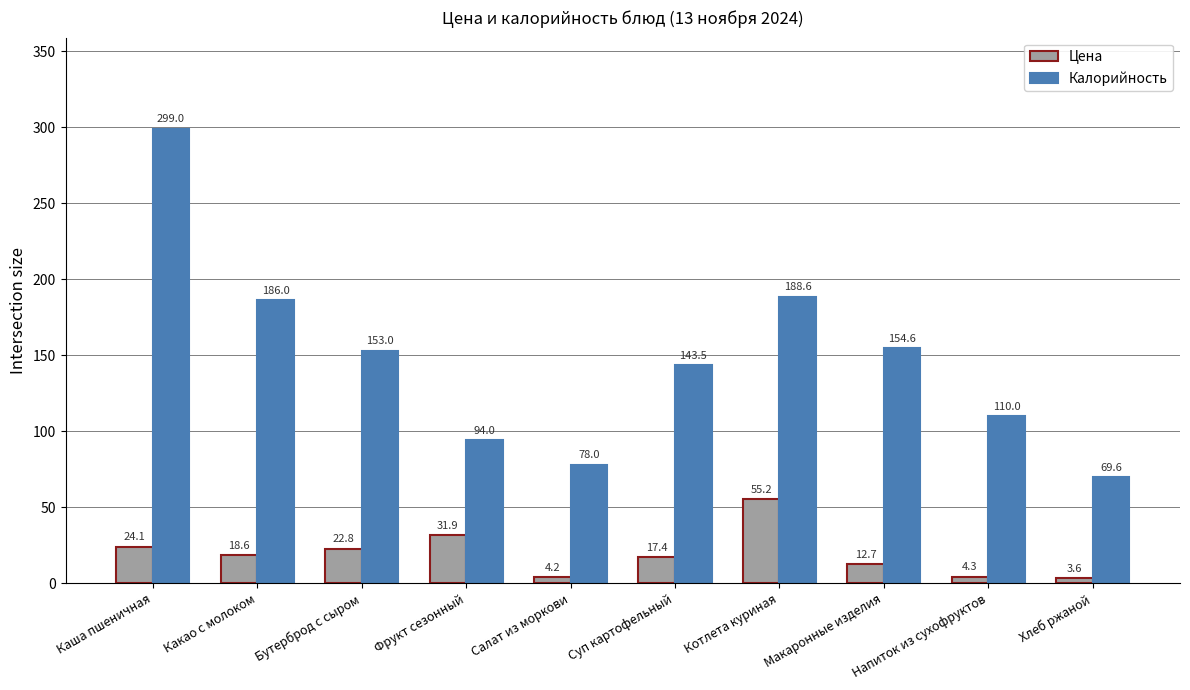

Is the value of Калорийность at Фрукт сезонный greater than the value of Цена at Какао с молоком?

Yes